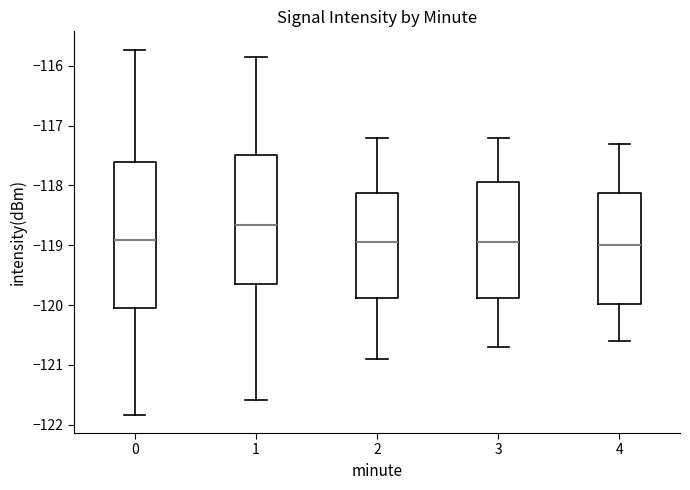

Where does the lower whisker of the box at x = 4 end on the y-axis? The values are not printed on the chart, so give them approximately, as read against the axis.

-120.6